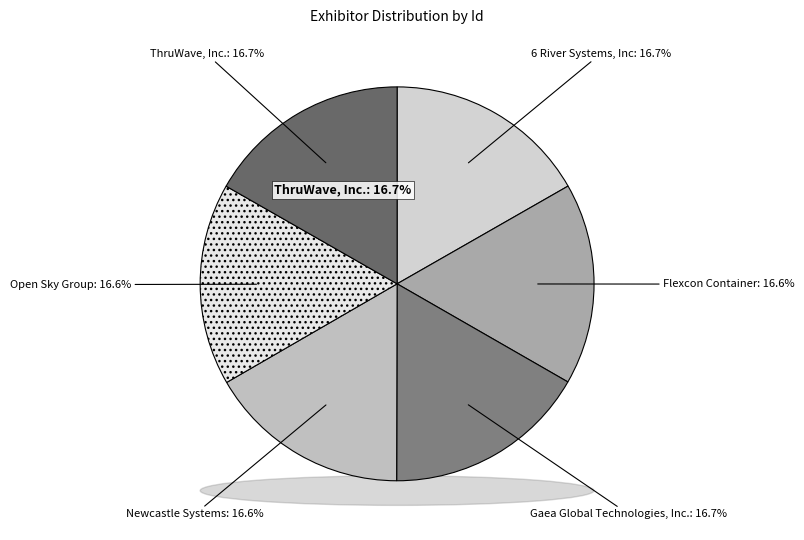

How many slices are in this pie chart?

6